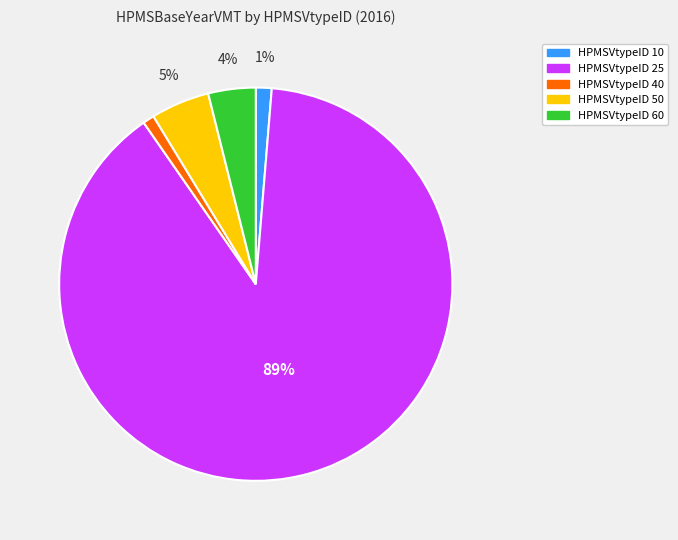

Does any single category account for the majority?

Yes